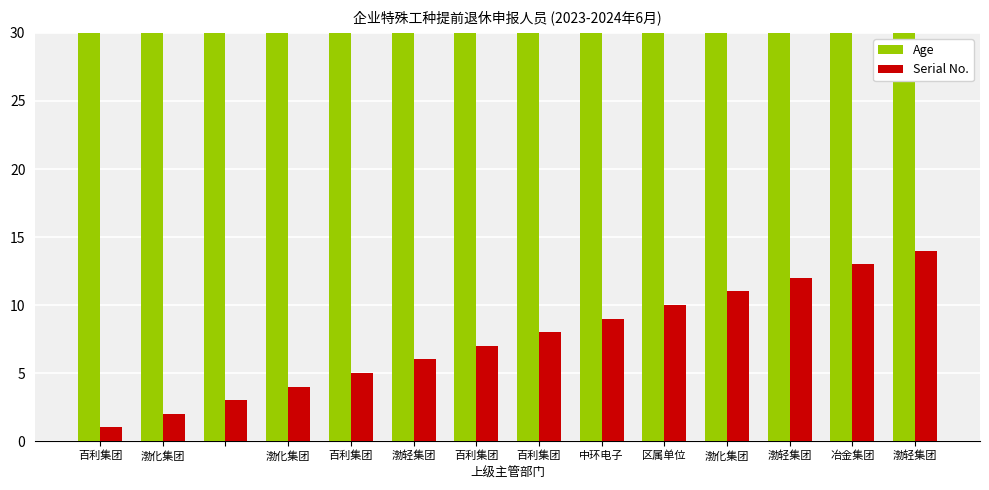

Reading left to right, extract all data points from this chart.

Age: 55	55	55	55	55	55	55	55	56	45	55	55	55	56
Serial No.: 1	2	3	4	5	6	7	8	9	10	11	12	13	14